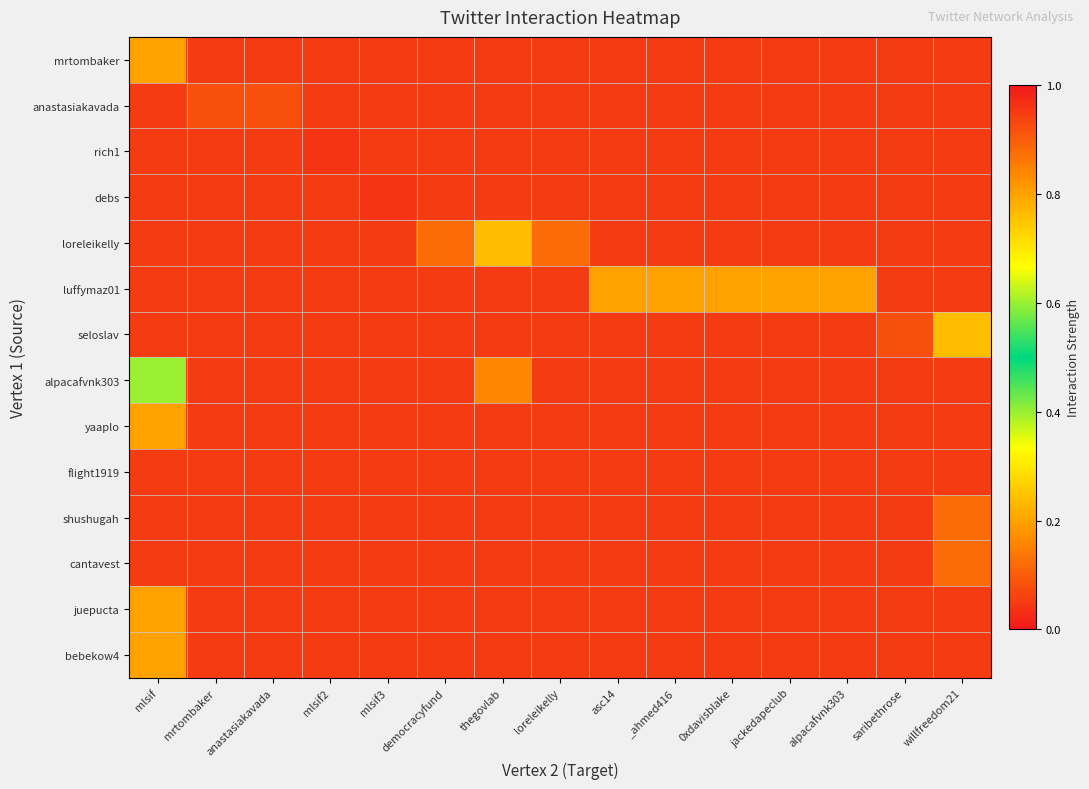

Between anastasiakavada and willfreedom21, which series saw the biggest shift?

seloslav